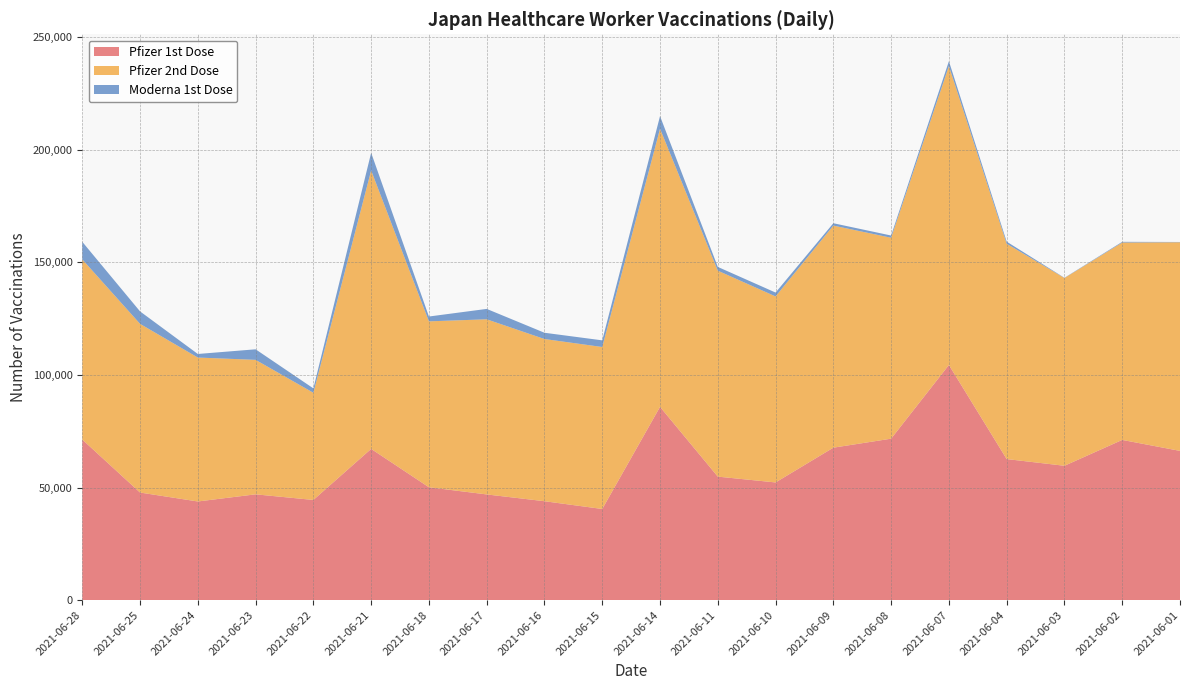

Reading left to right, what are all the values shown in this chart?

Pfizer 1st Dose: 2021-06-28=71303	2021-06-25=47766	2021-06-24=43798	2021-06-23=46971	2021-06-22=44473	2021-06-21=67154	2021-06-18=50112	2021-06-17=46926	2021-06-16=43912	2021-06-15=40459	2021-06-14=85819	2021-06-11=54834	2021-06-10=52250	2021-06-09=67694	2021-06-08=71689	2021-06-07=104435	2021-06-04=62634	2021-06-03=59654	2021-06-02=71140	2021-06-01=66264
Pfizer 2nd Dose: 2021-06-28=80018	2021-06-25=74926	2021-06-24=63930	2021-06-23=59733	2021-06-22=47609	2021-06-21=123679	2021-06-18=73691	2021-06-17=77793	2021-06-16=72041	2021-06-15=71948	2021-06-14=123536	2021-06-11=91480	2021-06-10=82622	2021-06-09=98643	2021-06-08=89243	2021-06-07=132756	2021-06-04=95640	2021-06-03=83391	2021-06-02=87670	2021-06-01=92670
Moderna 1st Dose: 2021-06-28=7806	2021-06-25=5529	2021-06-24=1584	2021-06-23=4683	2021-06-22=1946	2021-06-21=7843	2021-06-18=2145	2021-06-17=4611	2021-06-16=2782	2021-06-15=2956	2021-06-14=5610	2021-06-11=1669	2021-06-10=1719	2021-06-09=1047	2021-06-08=990	2021-06-07=2146	2021-06-04=929	2021-06-03=112	2021-06-02=316	2021-06-01=123